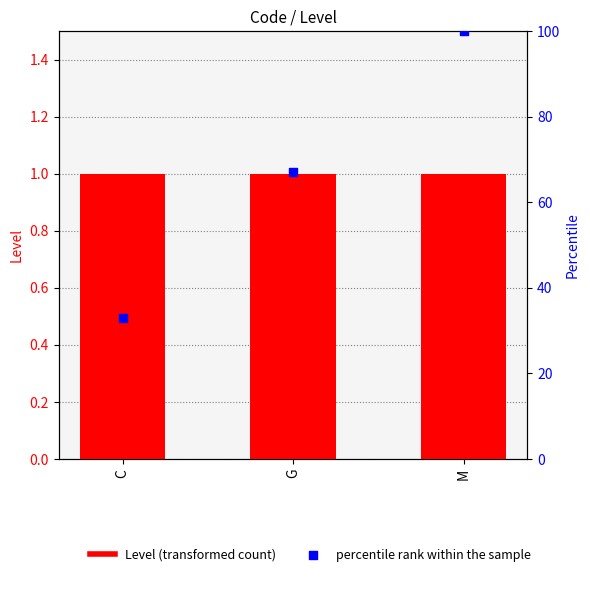

Which series has the widest spread of Y values?

percentile rank within the sample